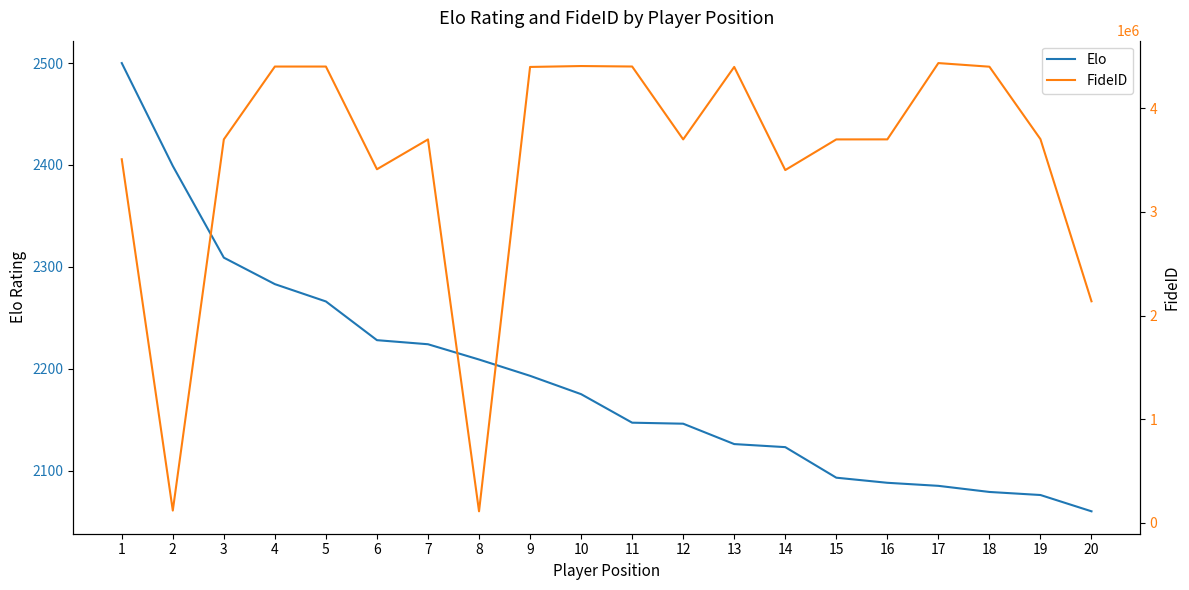

List the series in order of their peak value, highest first.

FideID, Elo